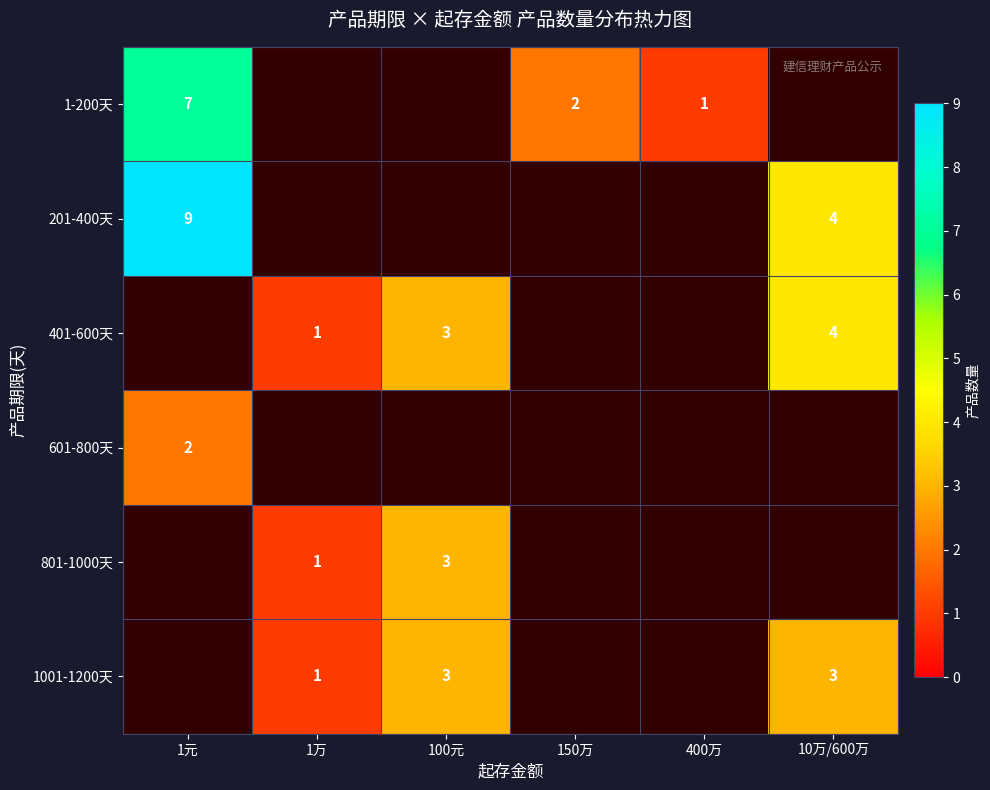

True or false: 1-200天 has a value of 2 at 150万.

True